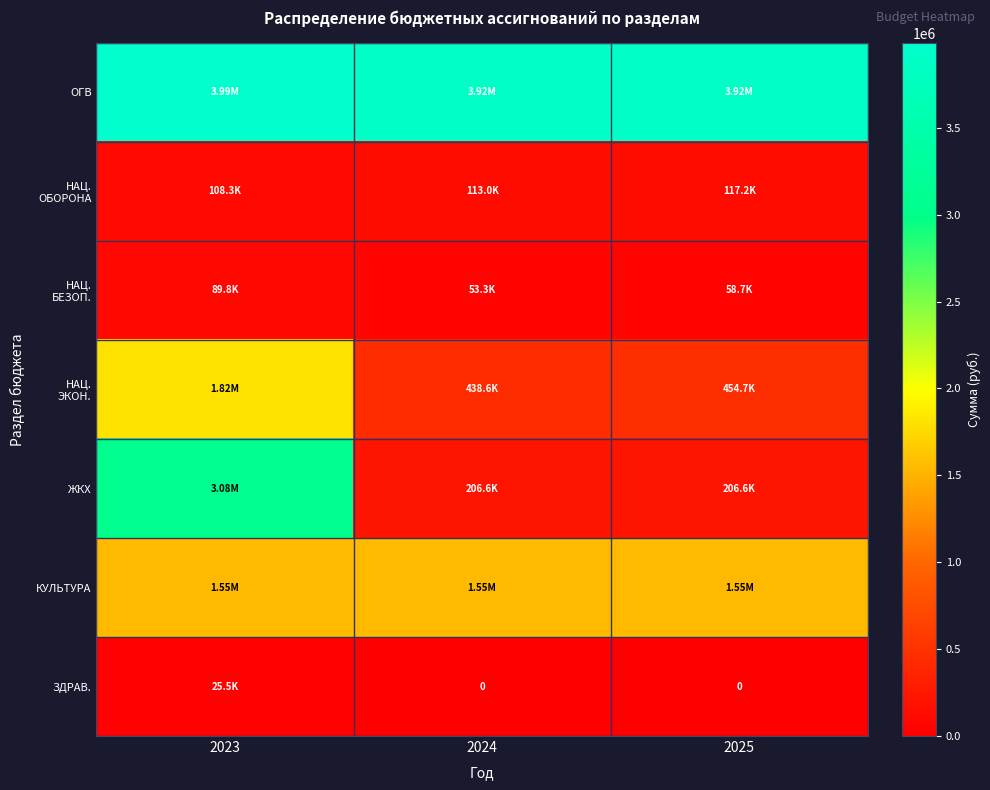

Count the number of data series in this chart.

7